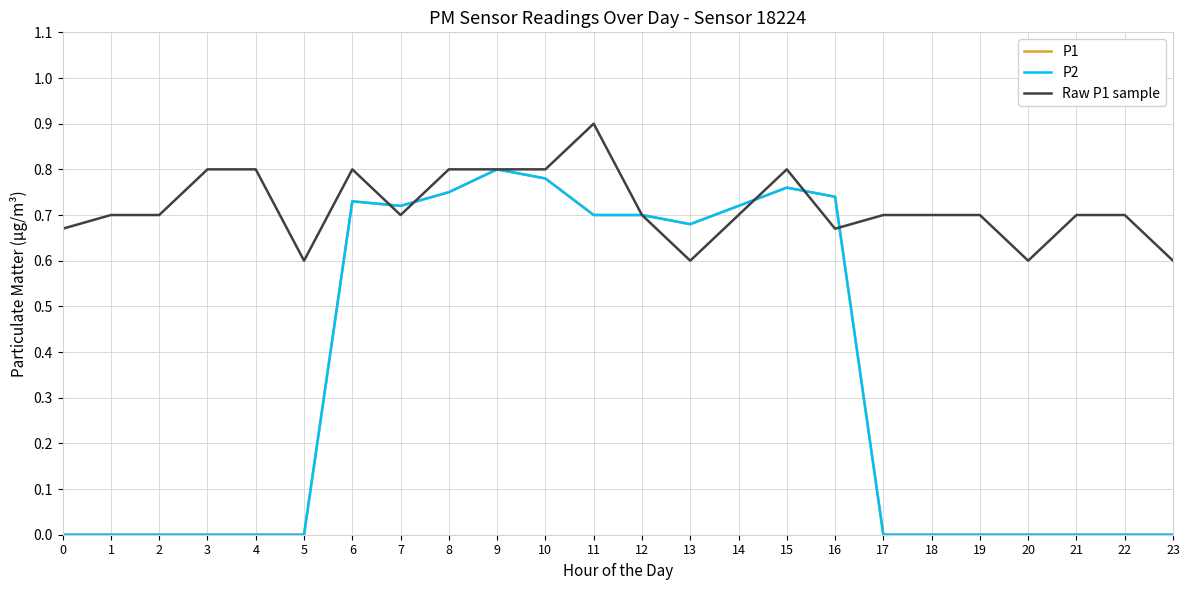

How many interior local peaks does the P1 series have?

3